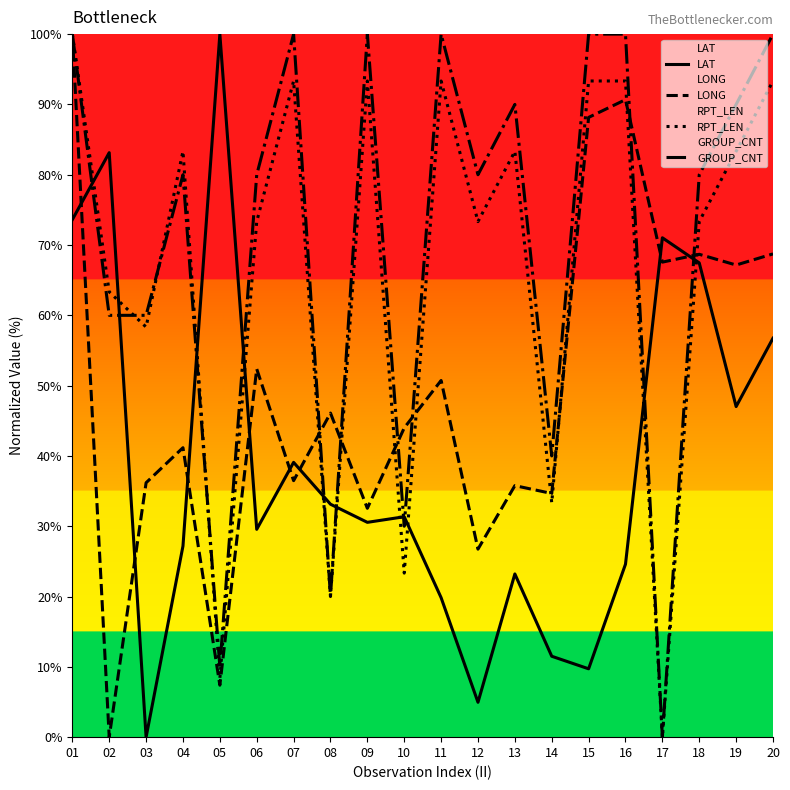

Reading right to left, what are all the values shown in this chart?

LAT: 56.7	47.0	67.5	71.0	24.6	9.7	11.5	23.2	5.0	19.8	31.3	30.6	33.1	39.1	29.6	100.0	27.2	0.0	83.1	73.6
LONG: 68.7	67.2	68.7	67.6	90.7	88.2	34.7	35.8	26.7	50.7	44.0	32.6	46.1	36.5	52.4	7.4	41.2	36.2	0.0	100.0
RPT_LEN: 93.3	83.3	73.3	0.0	93.3	93.3	33.3	83.3	73.3	93.3	23.3	93.3	20.0	93.3	73.3	8.3	83.3	58.3	63.3	100.0
GROUP_CNT: 100.0	90.0	80.0	0.0	100.0	100.0	40.0	90.0	80.0	100.0	30.0	100.0	20.0	100.0	80.0	10.0	80.0	60.0	60.0	100.0